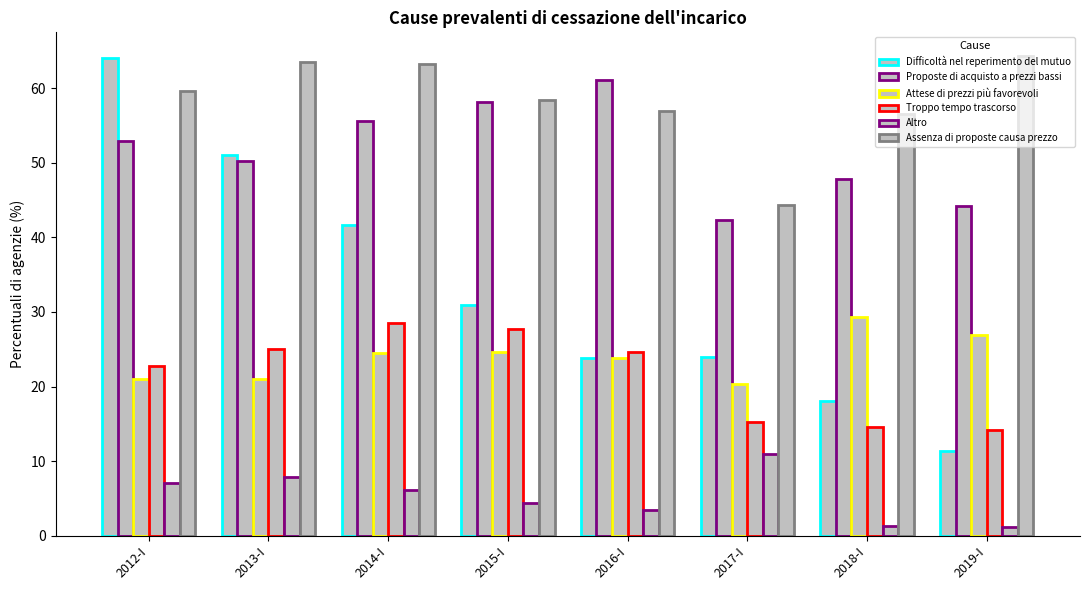

List the labels in order of Difficoltà nel reperimento del mutuo value, smallest first.

2019-I, 2018-I, 2016-I, 2017-I, 2015-I, 2014-I, 2013-I, 2012-I